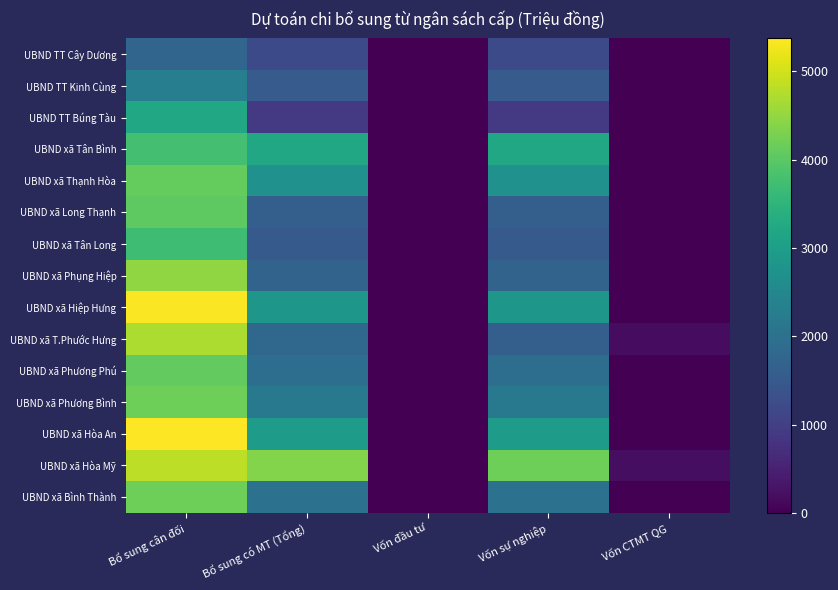

What is the difference between the highest and lowest values at Bổ sung cân đối?

3613.0